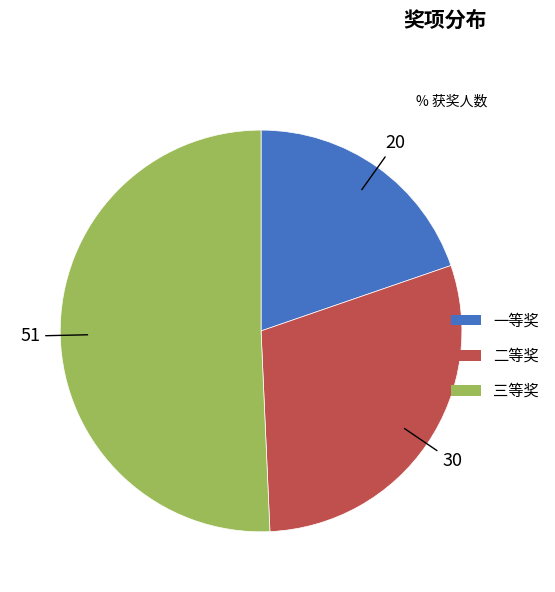

Which slice represents more than half of the pie?

三等奖